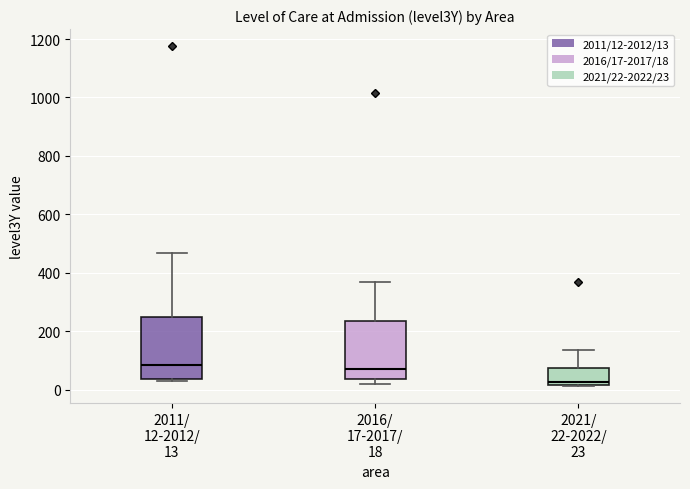

Which box has the lowest median line?

2021/ 22-2022/ 23